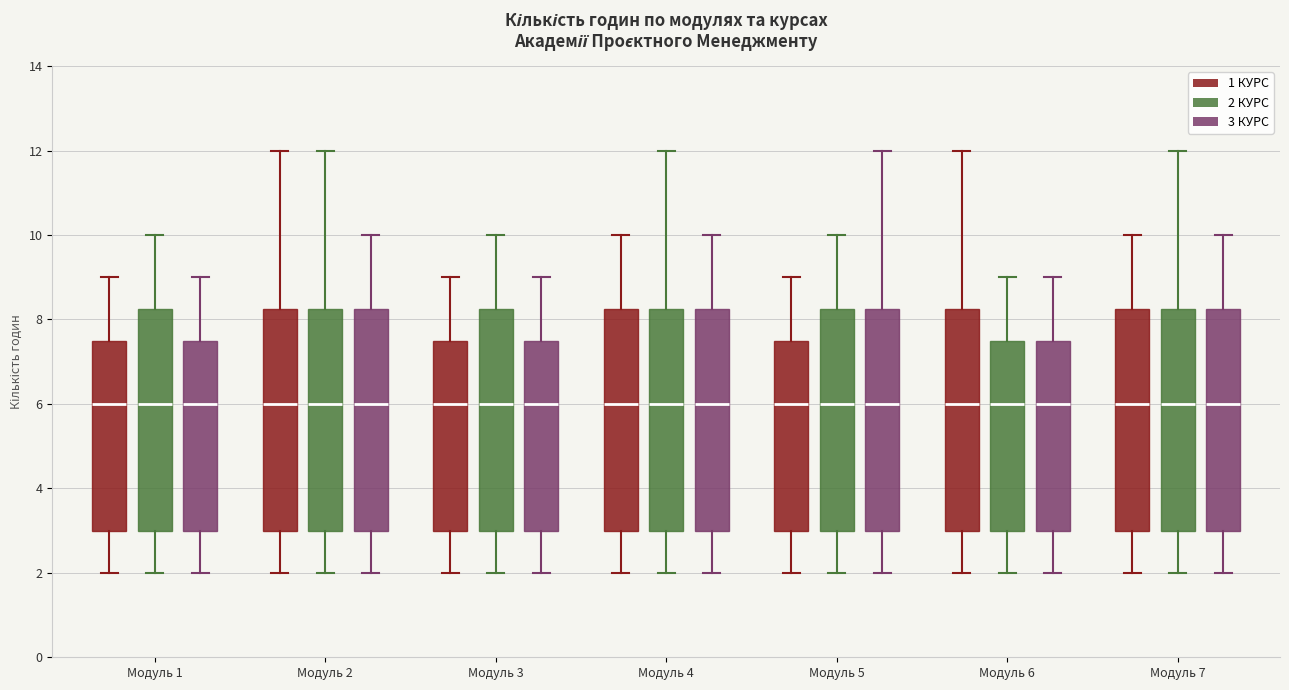

Where does the upper whisker of the box for Модуль 4 (1 КУРС) end on the y-axis? The values are not printed on the chart, so give them approximately, as read against the axis.

10.0